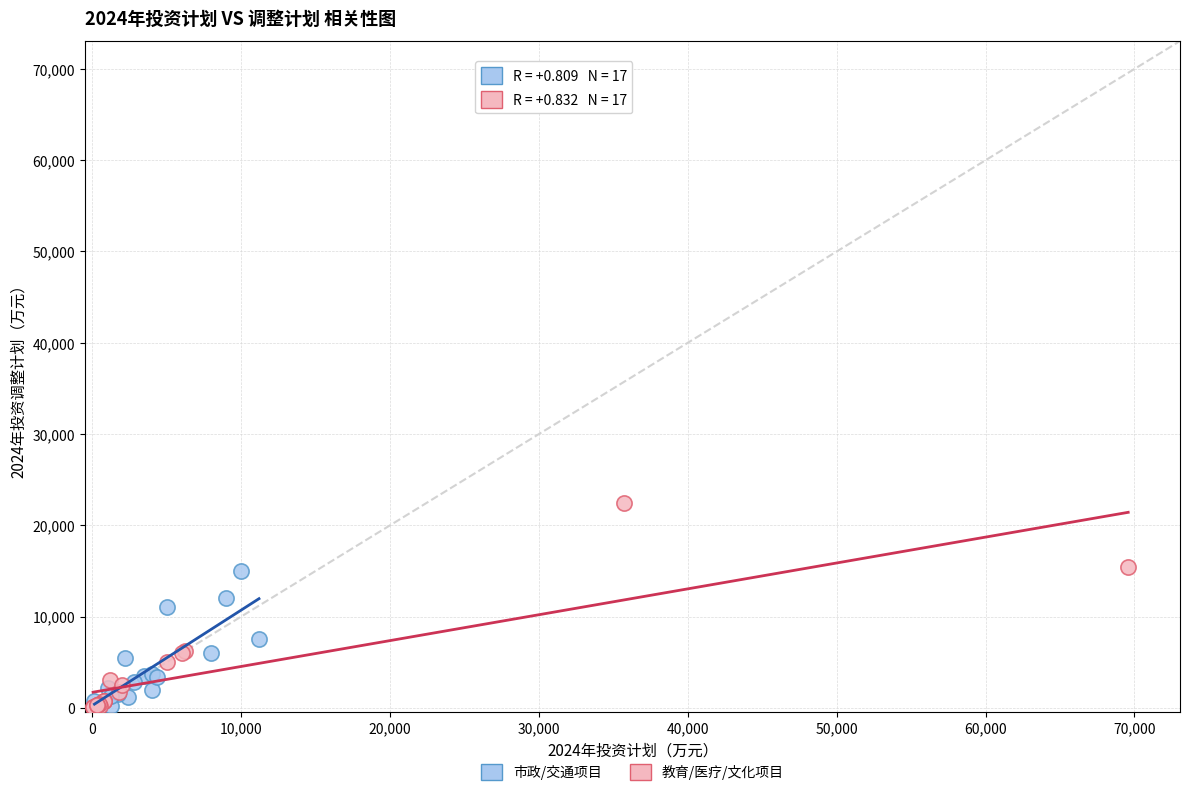

What are all the series names shown in the legend?

市政/交通项目, 教育/医疗/文化项目